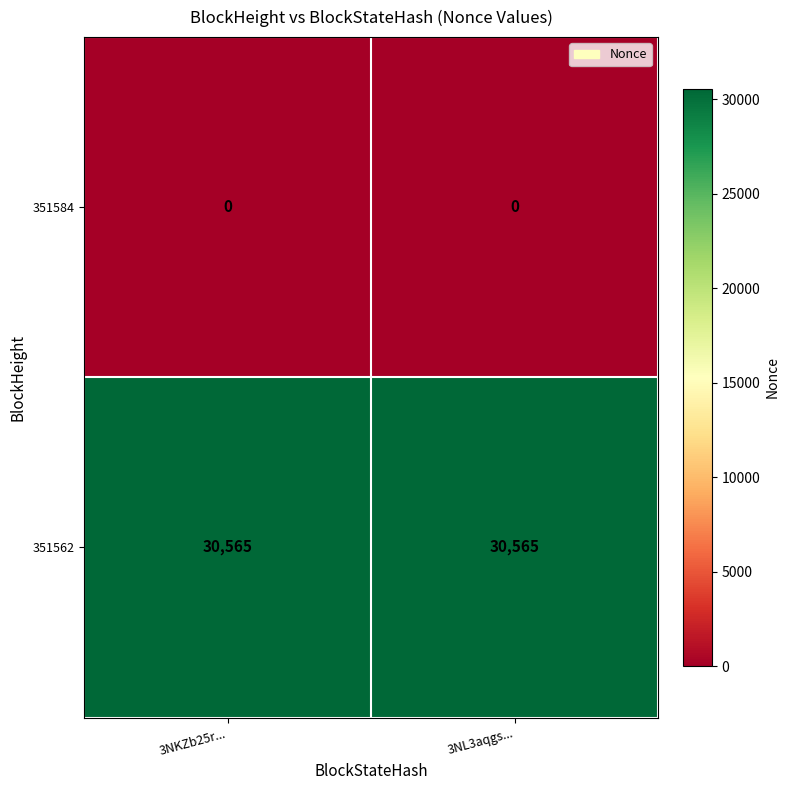

At 3NKZb25r..., list the series in order from largest to smallest.

351562, 351584